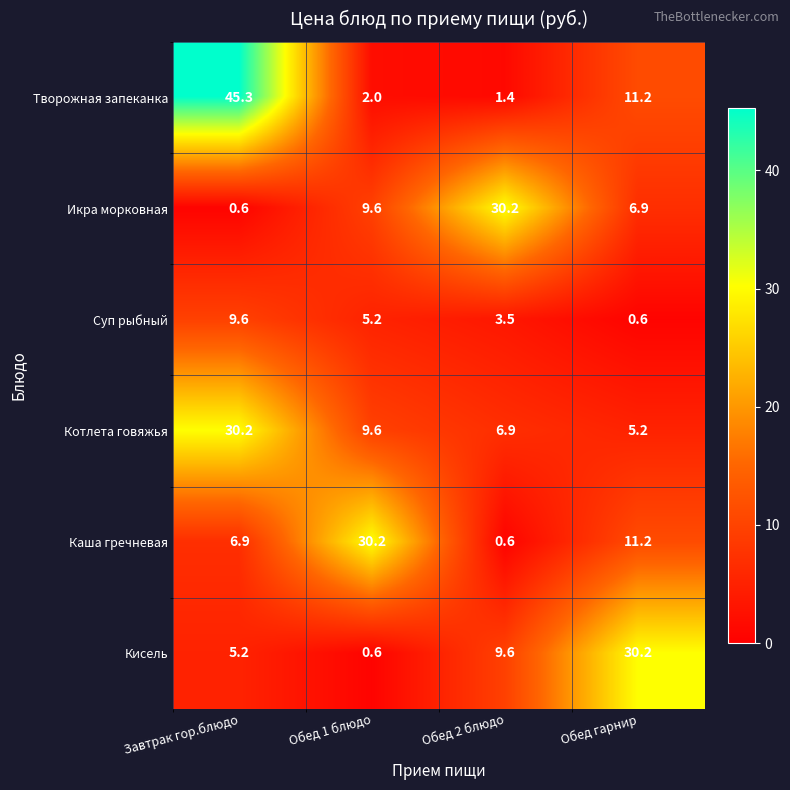

What is the total value across all series at Завтрак гор.блюдо?

97.8